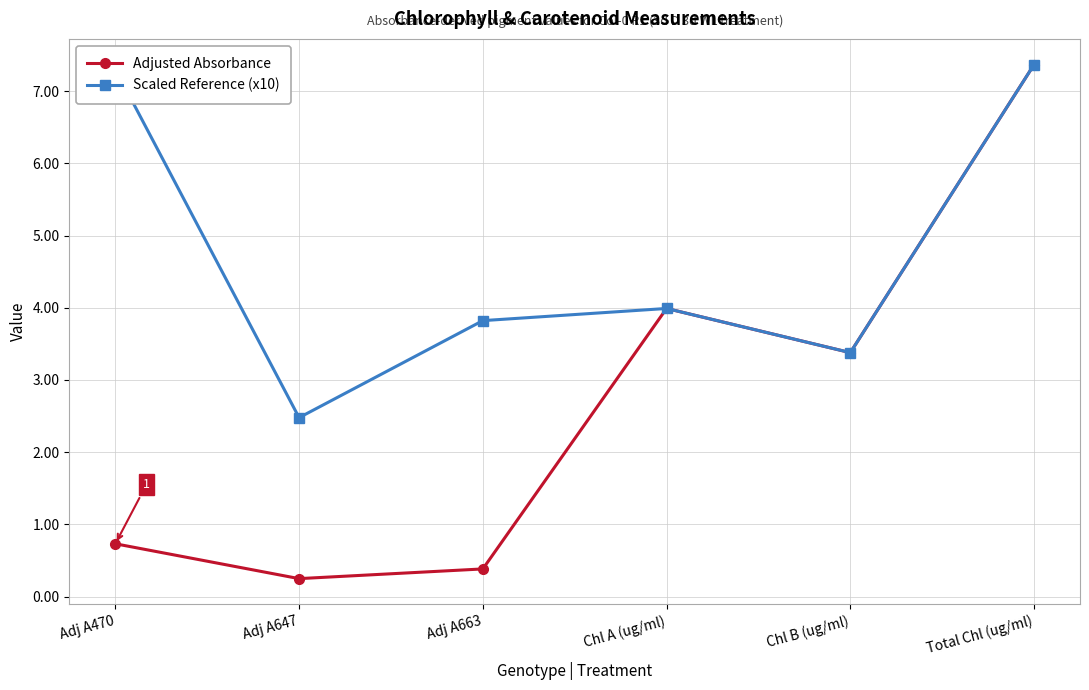

What is the sum of the Scaled Reference (x10) values at Adj A470 and Total Chl (ug/ml)?

14.7